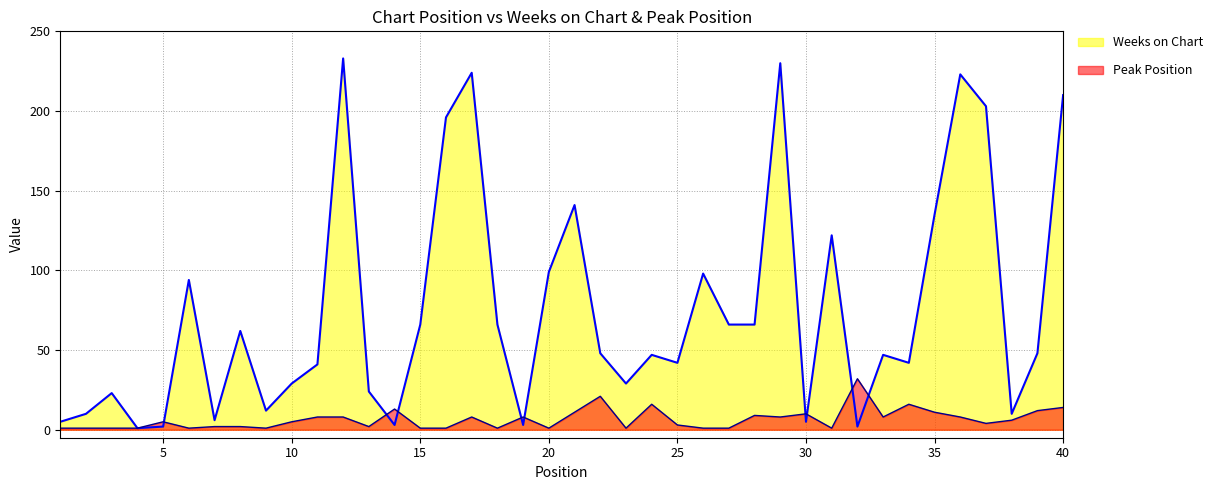

Rank the series by their maximum value, from highest to lowest.

Weeks on Chart, Peak Position